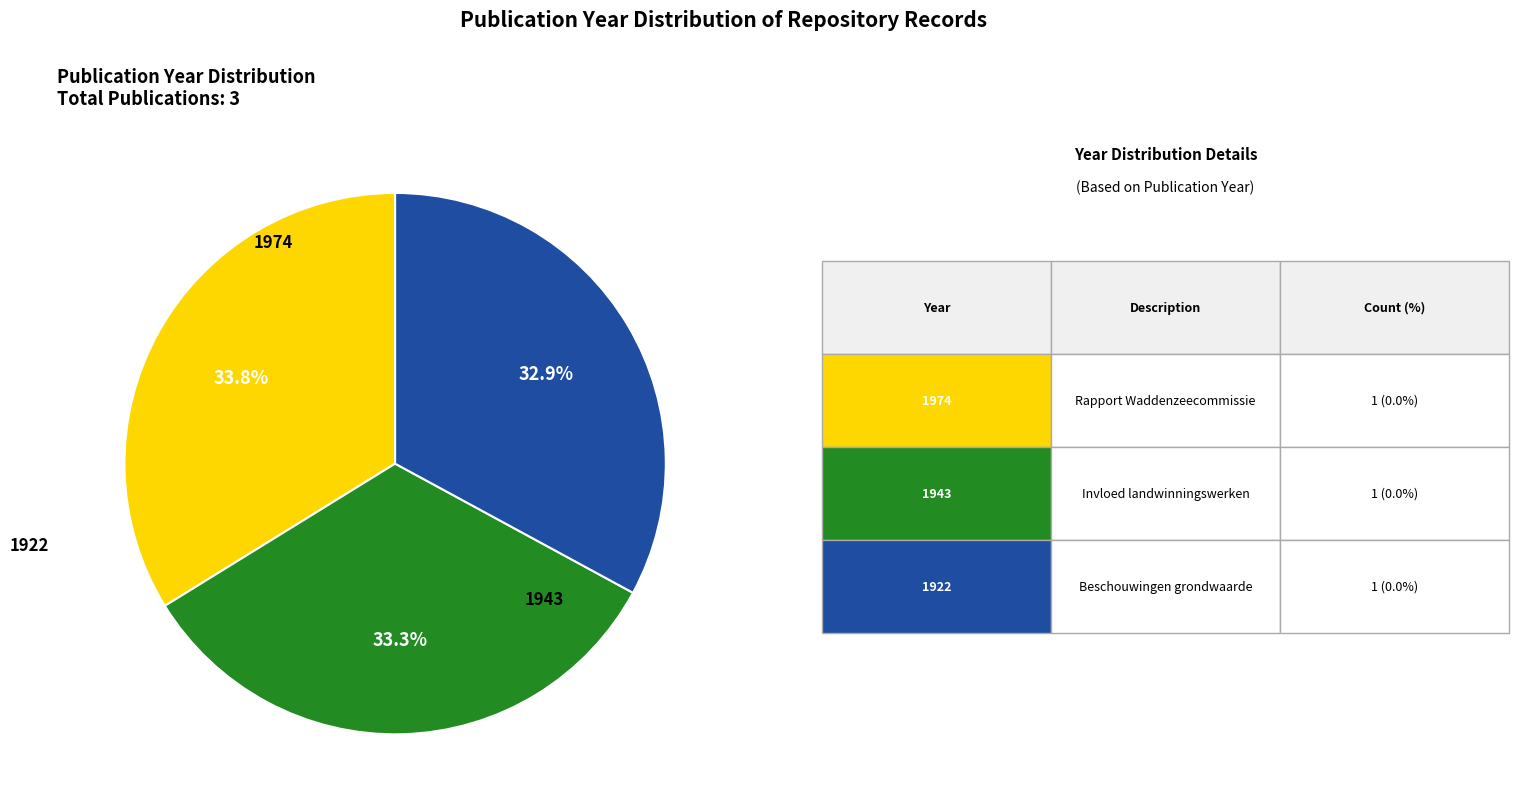

Is there any slice that represents more than half of the pie?

No